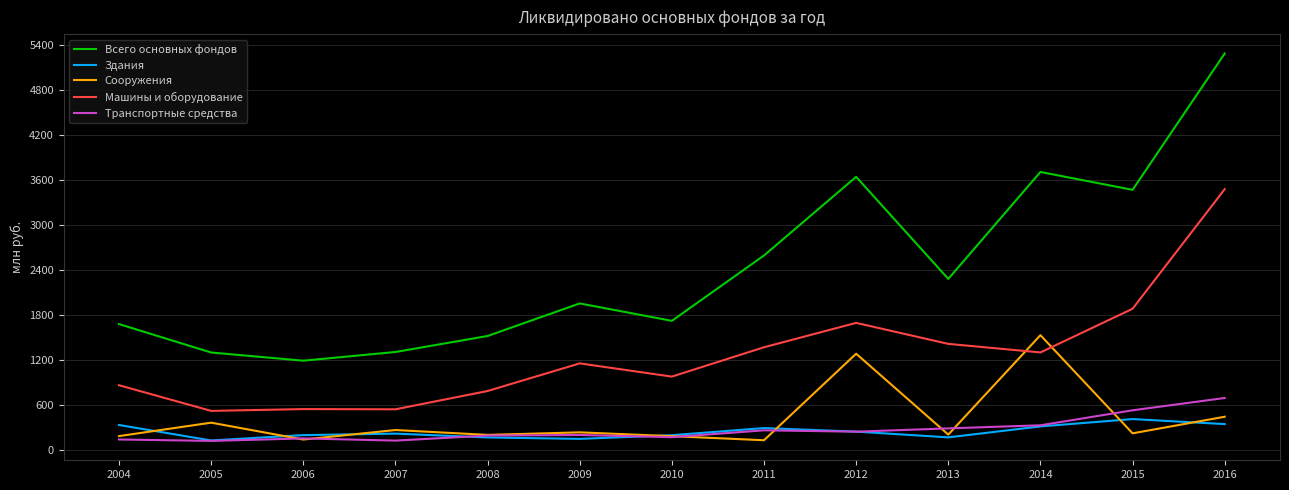

What is the smallest value displayed?

125